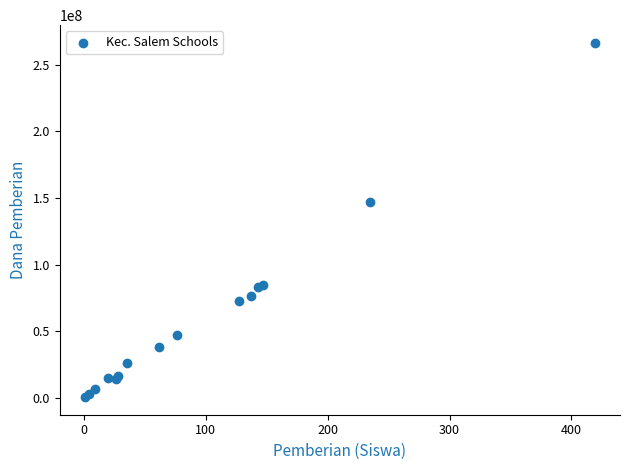

What Y value in the scatter plot is closest to 133500000?

146625000